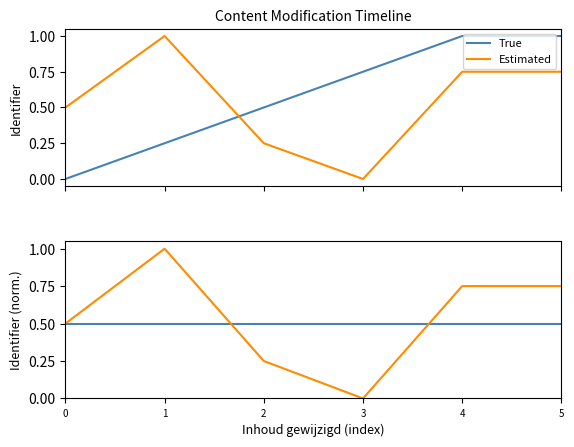

How many values in the Estimated series exceed 0?

5